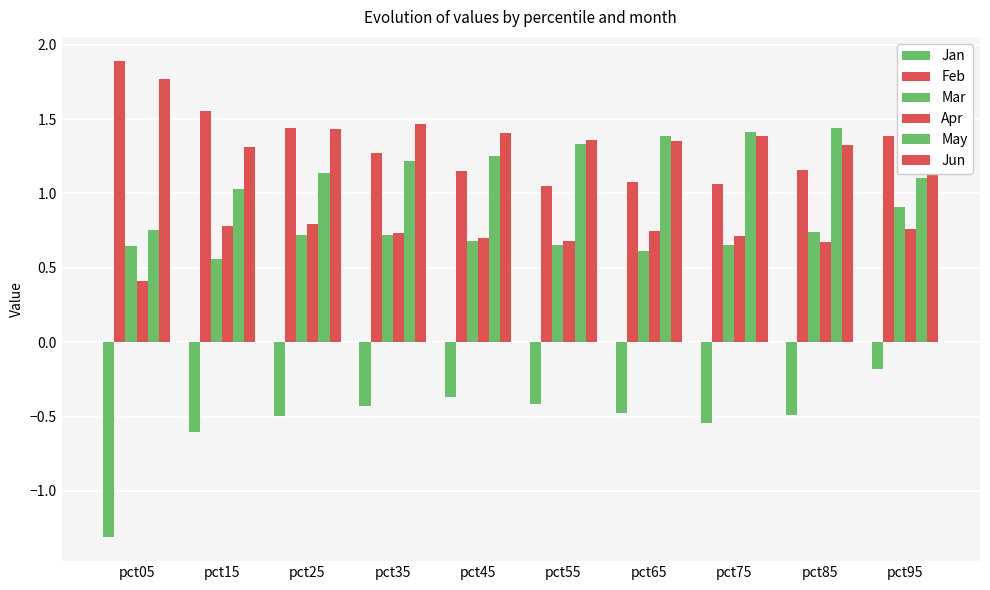

Which series changed the most between pct45 and pct85?

May